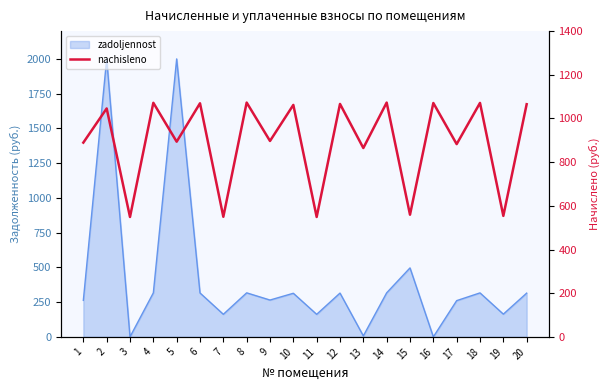

Does the chart display data point markers on the line(s)?

No